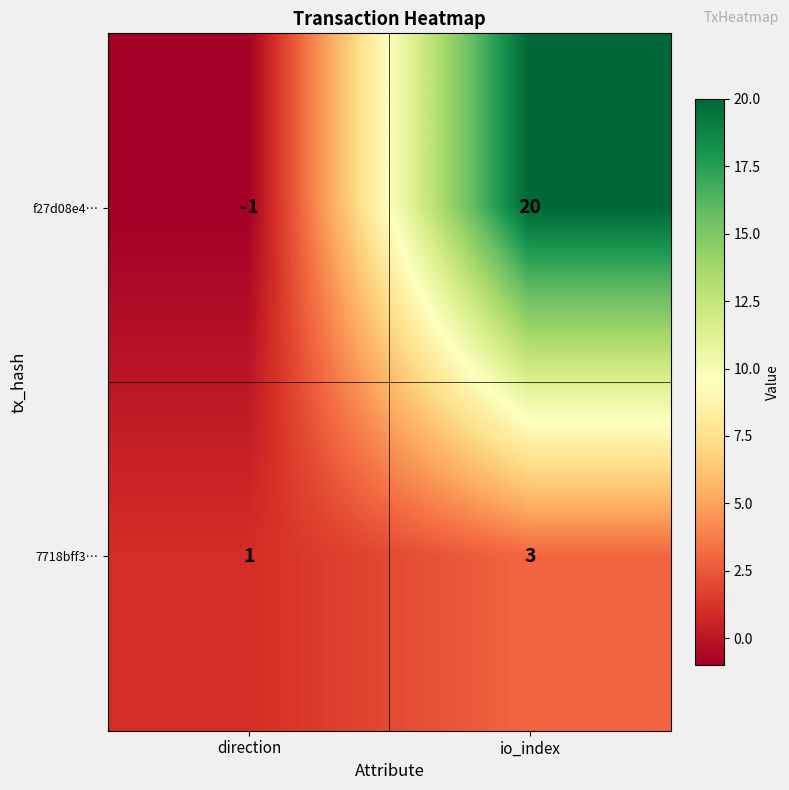

How many distinct data groups are displayed?

2